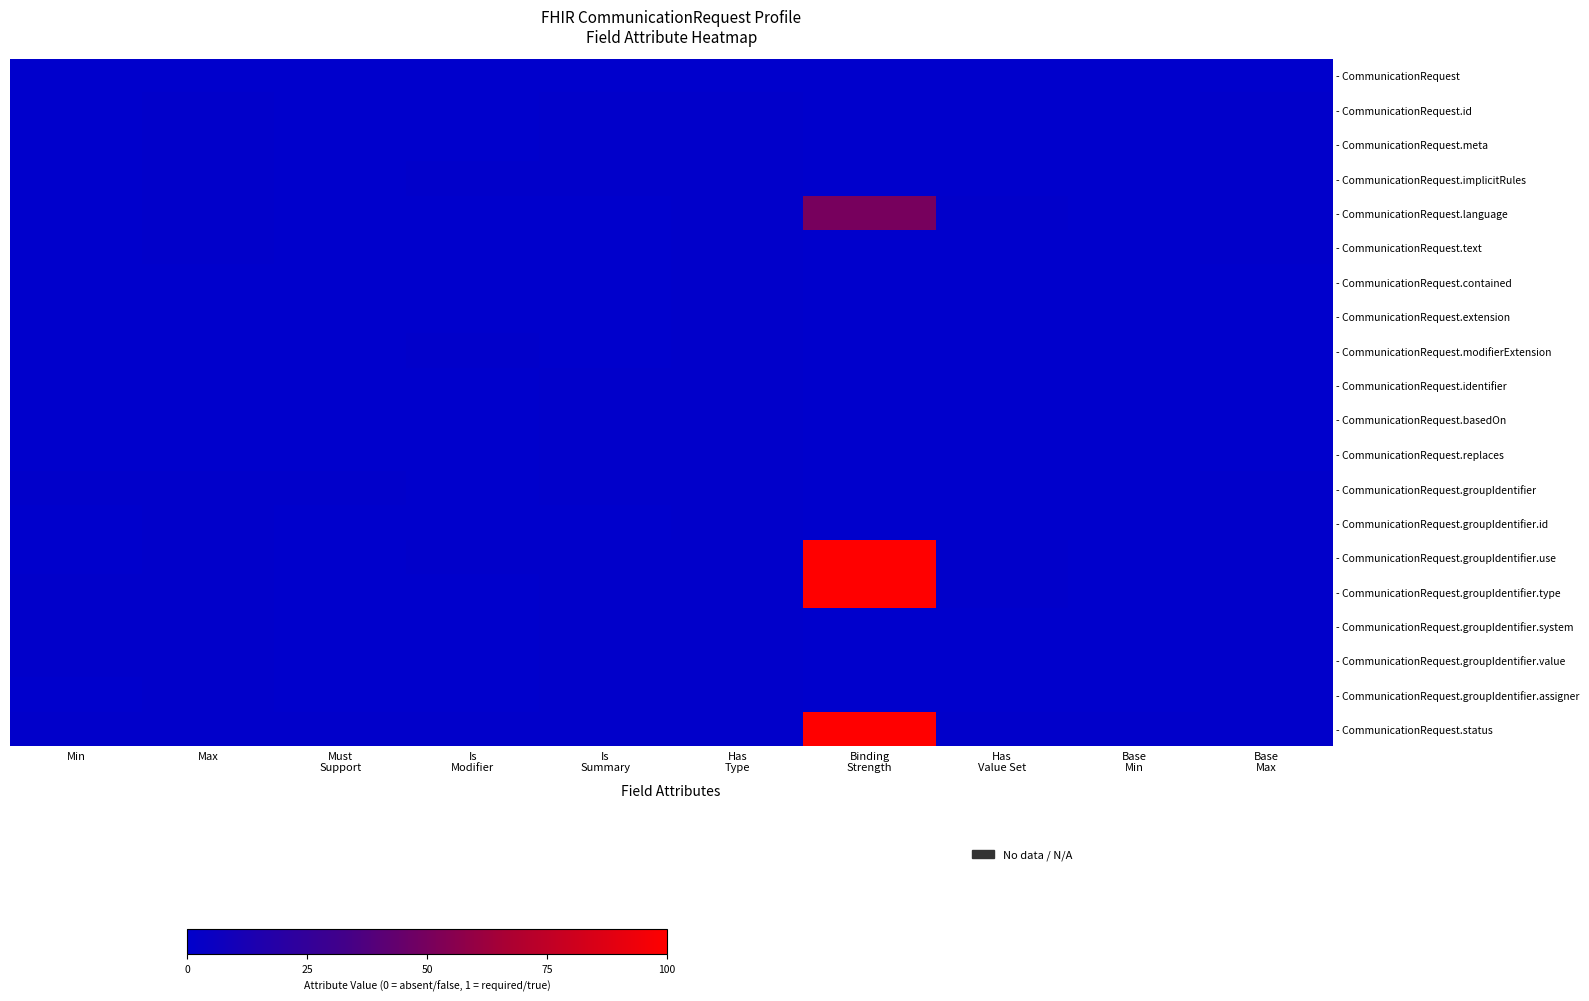

At which category is the sum across all series the highest?

Binding
Strength